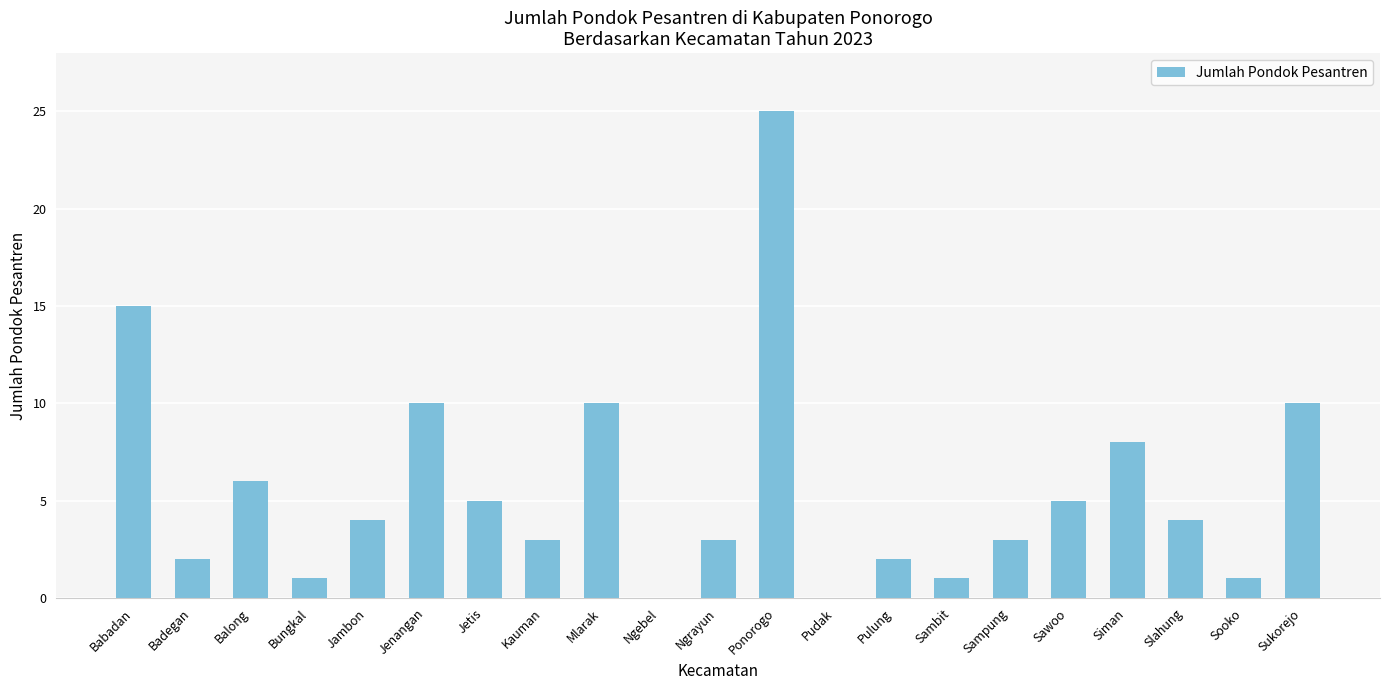

What is the ratio of the value at Ponorogo to the value at Jambon?

6.2